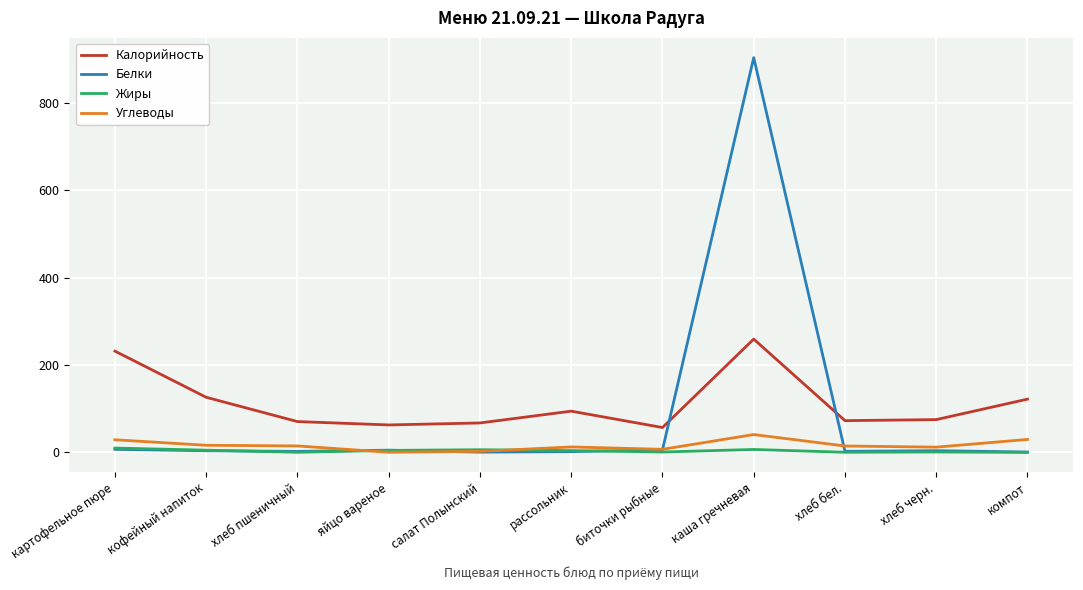

At which category is the sum across all series the highest?

каша гречневая